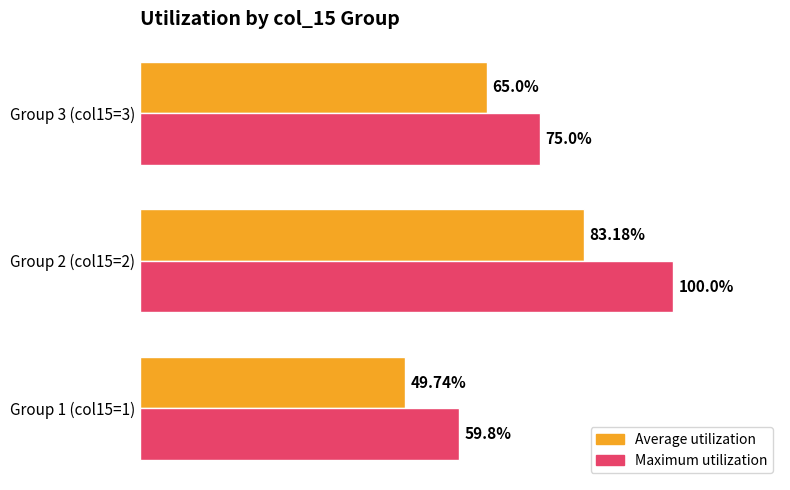

At which category does the chart reach its peak across all series?

Group 2 (col15=2)